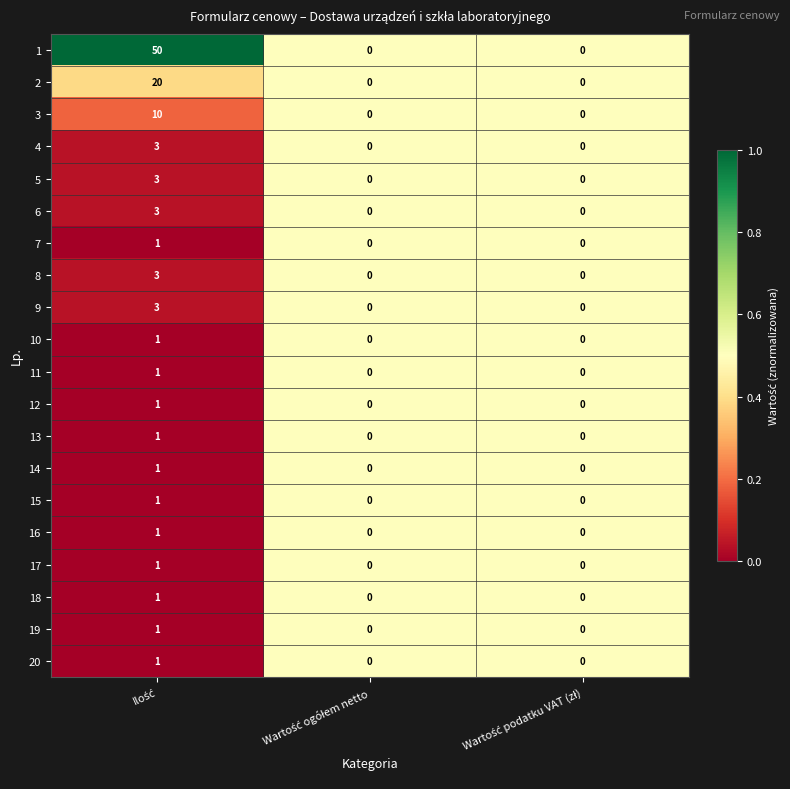

How many 20 values are between 0 and 1?

3